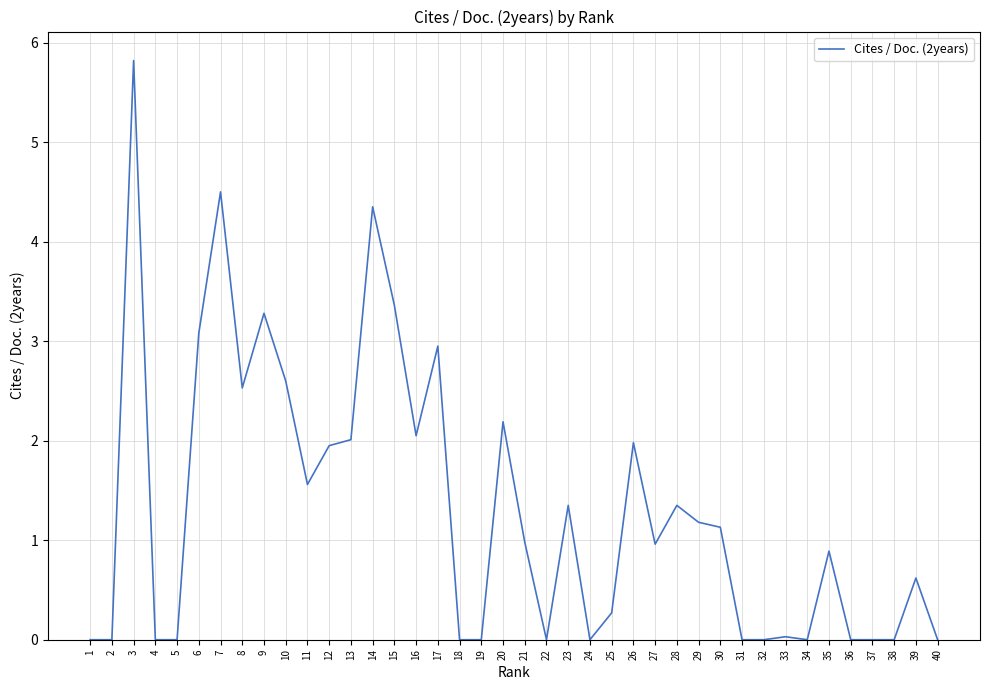

What is the average value?

1.3